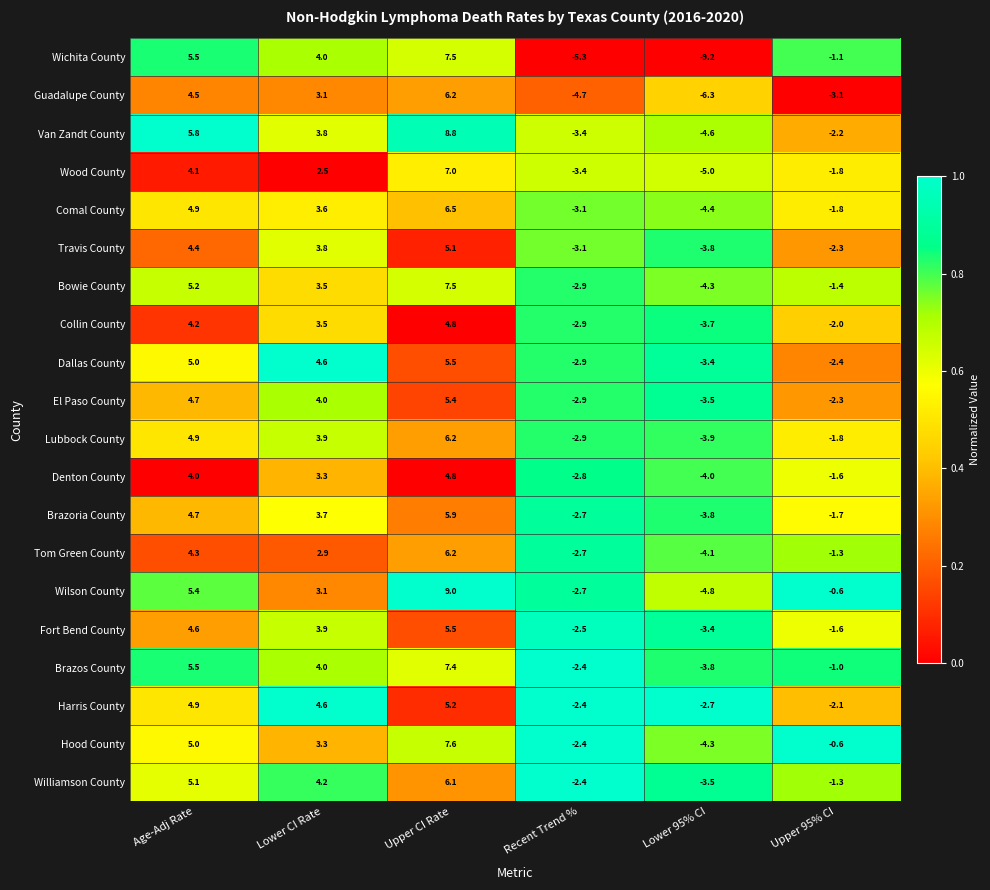

List the labels in order of Guadalupe County value, largest first.

Upper CI Rate, Age-Adj Rate, Lower CI Rate, Upper 95% CI, Recent Trend %, Lower 95% CI